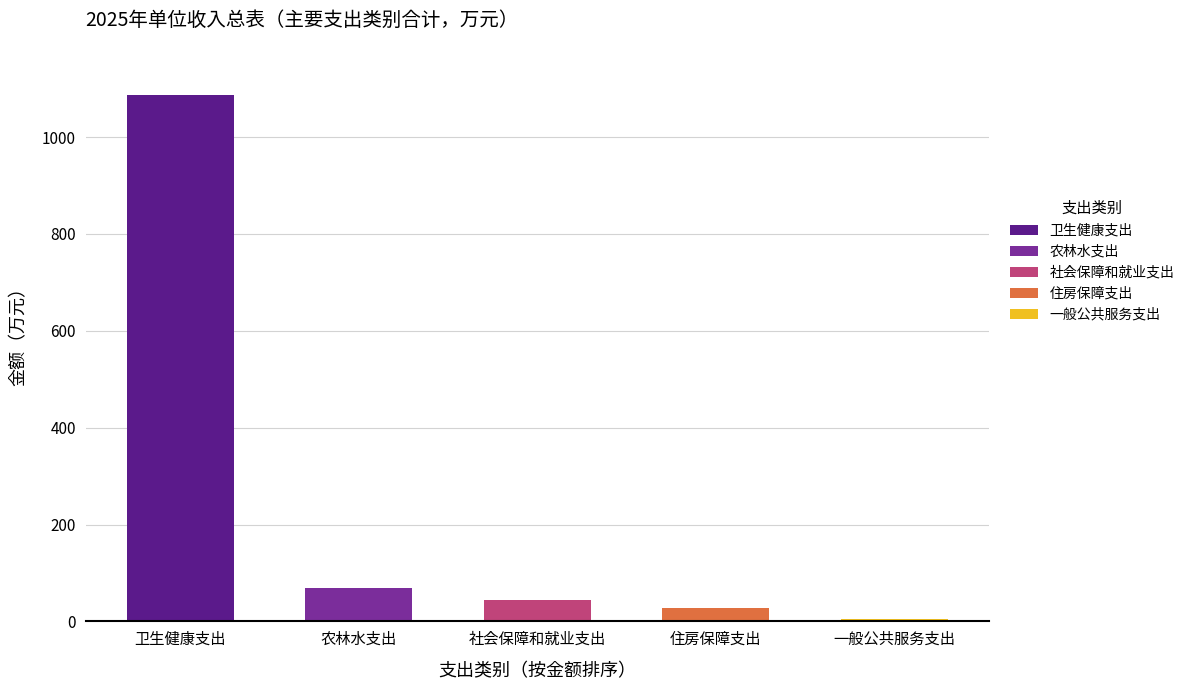

True or false: the data shows 4.5 at 一般公共服务支出.

True